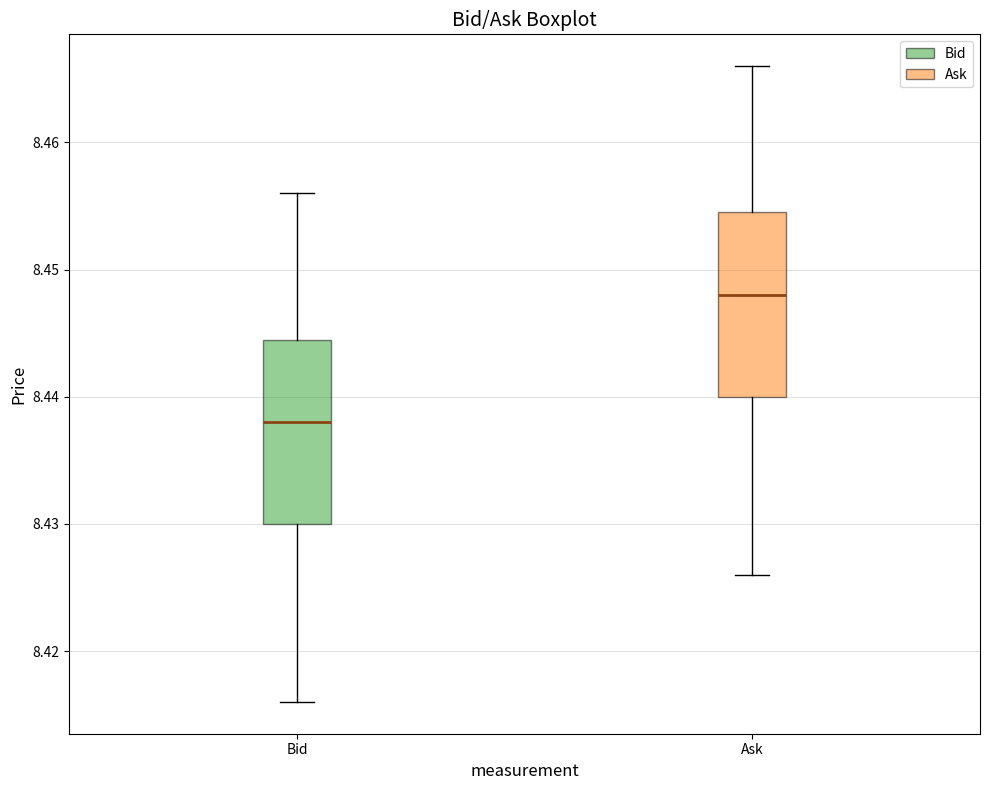

Which box has the highest median line?

Ask